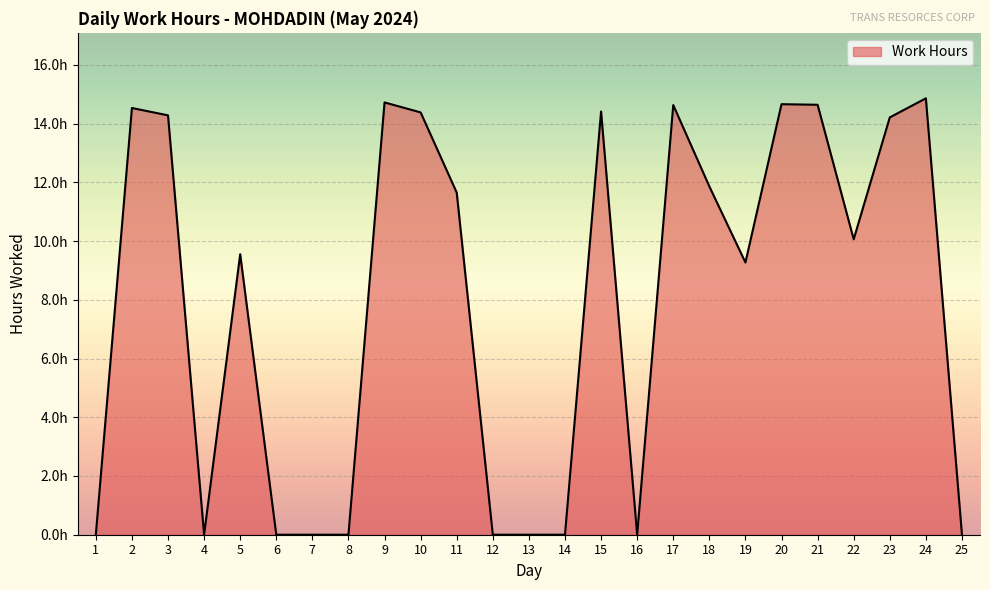

Does the chart display data point markers on the line(s)?

No